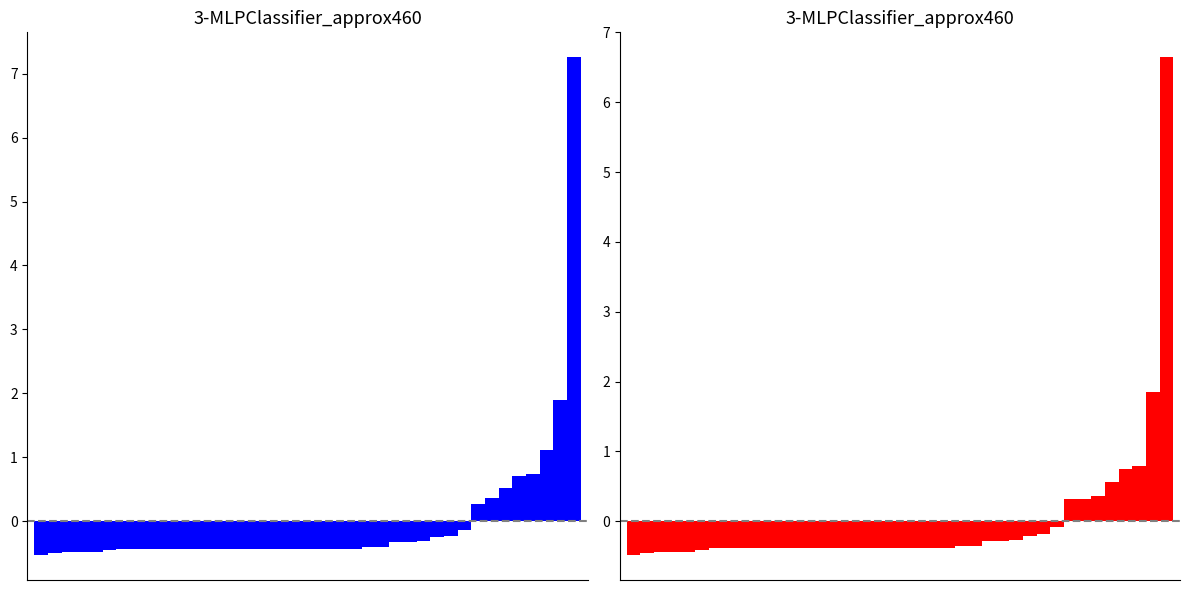

Between 11 and 25, which is larger?

25